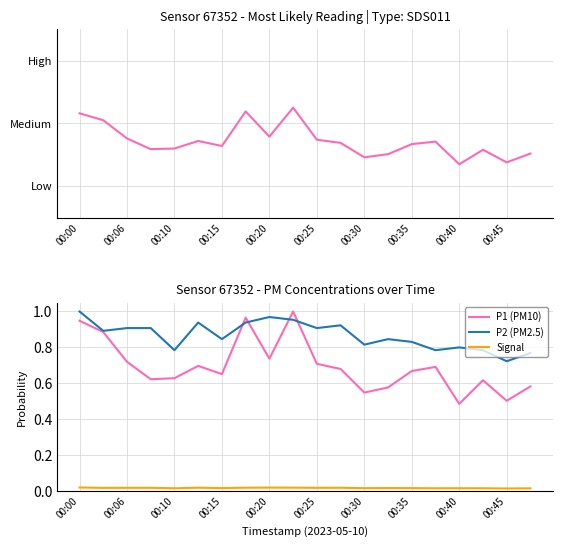

Is it true that P2 (PM2.5) equals 1.4 at 00:35?

False